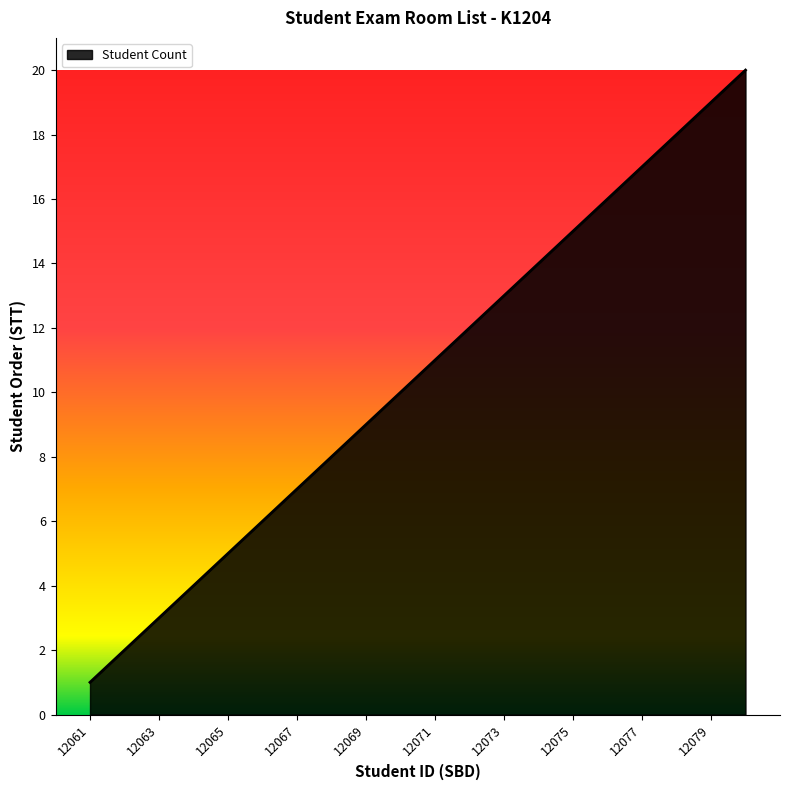

What is the greatest value displayed?

20